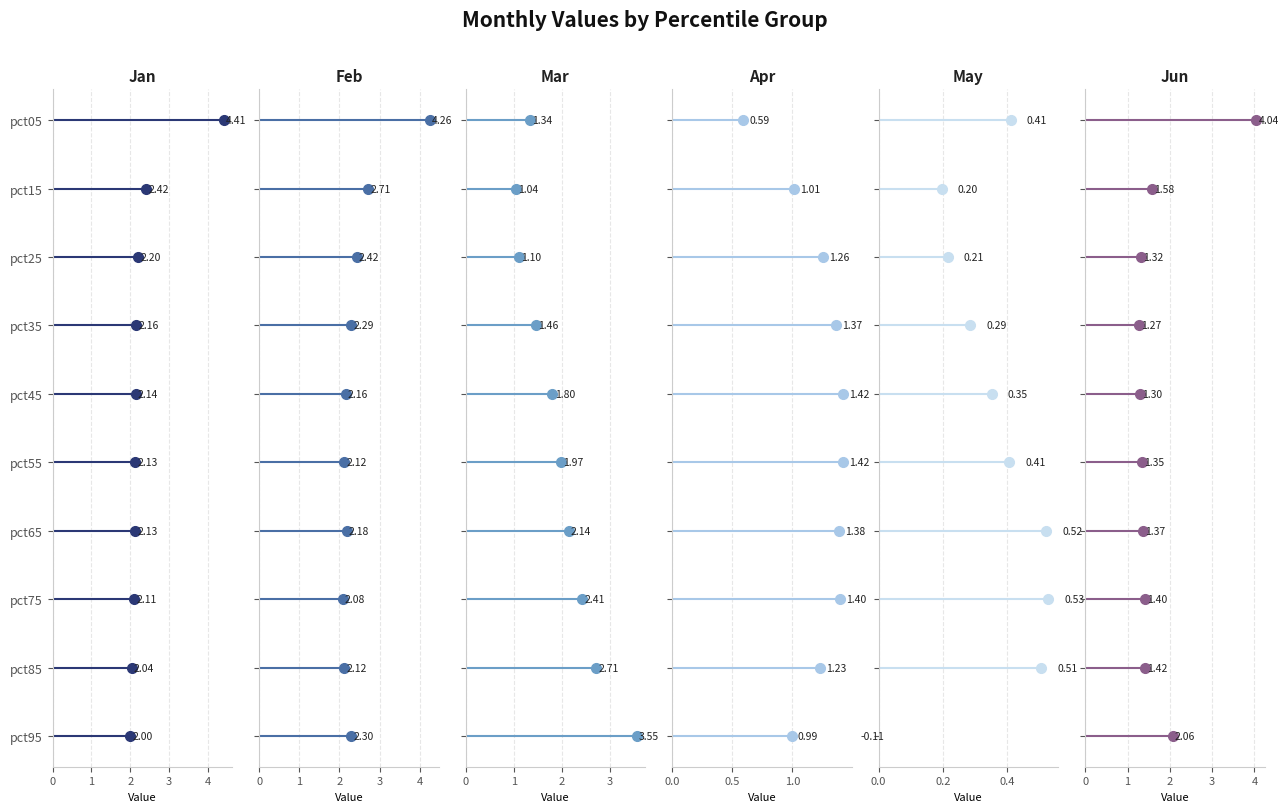

True or false: Jun and Jan intersect in this chart.

True